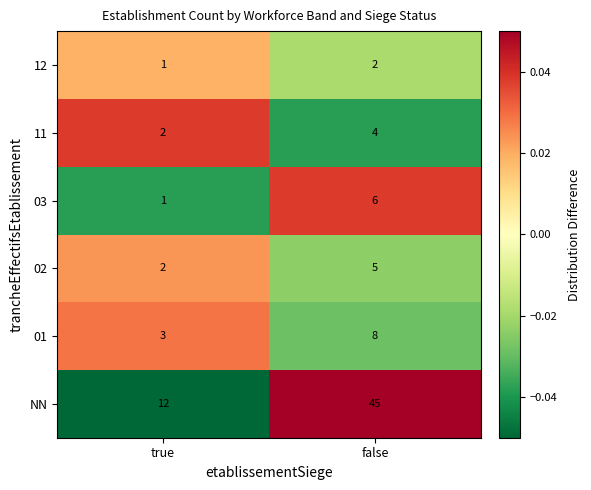

How many distinct data groups are displayed?

6